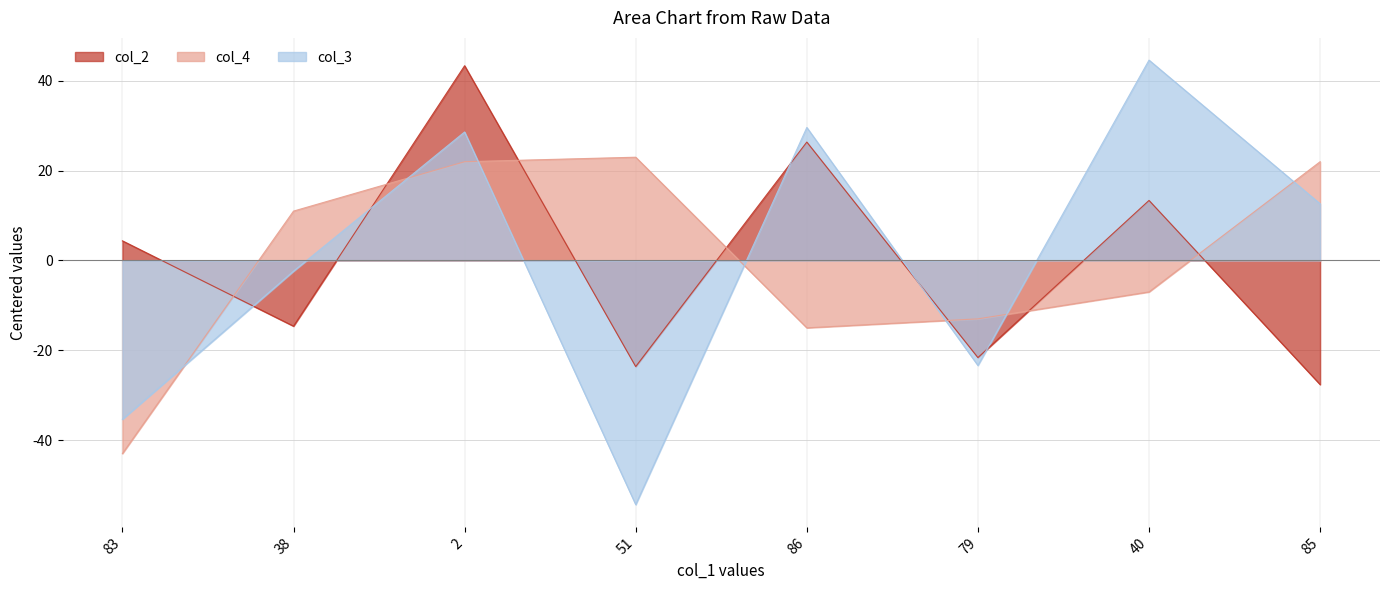

Is it true that col_3 equals 12.6 at 85?

True